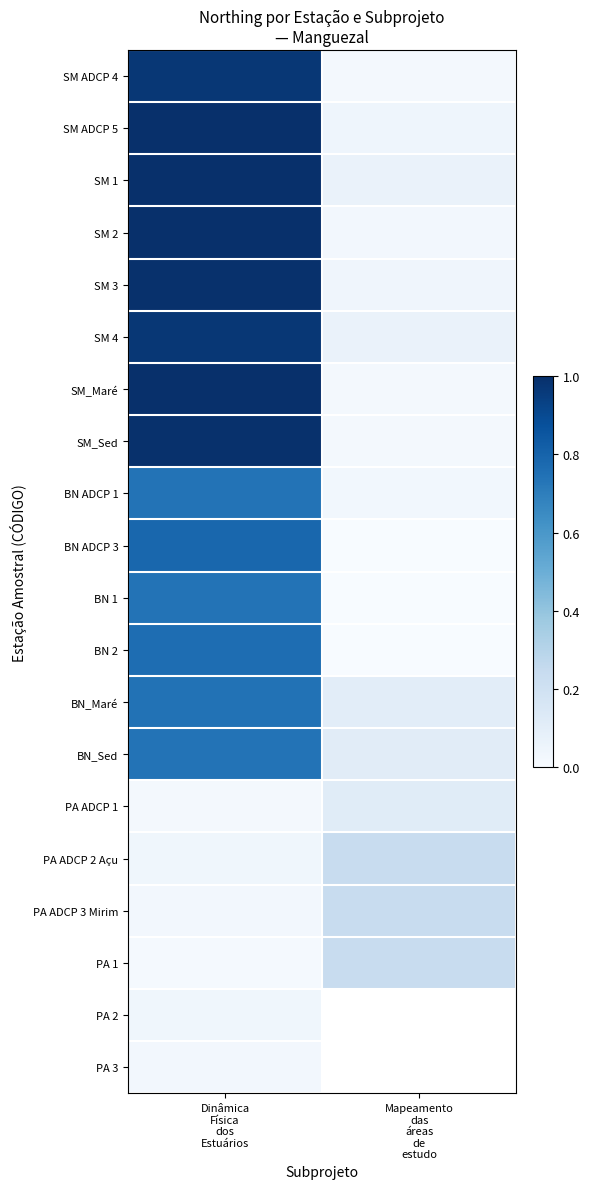

At which label does SM_Sed reach its minimum?

Mapeamento das áreas de estudo